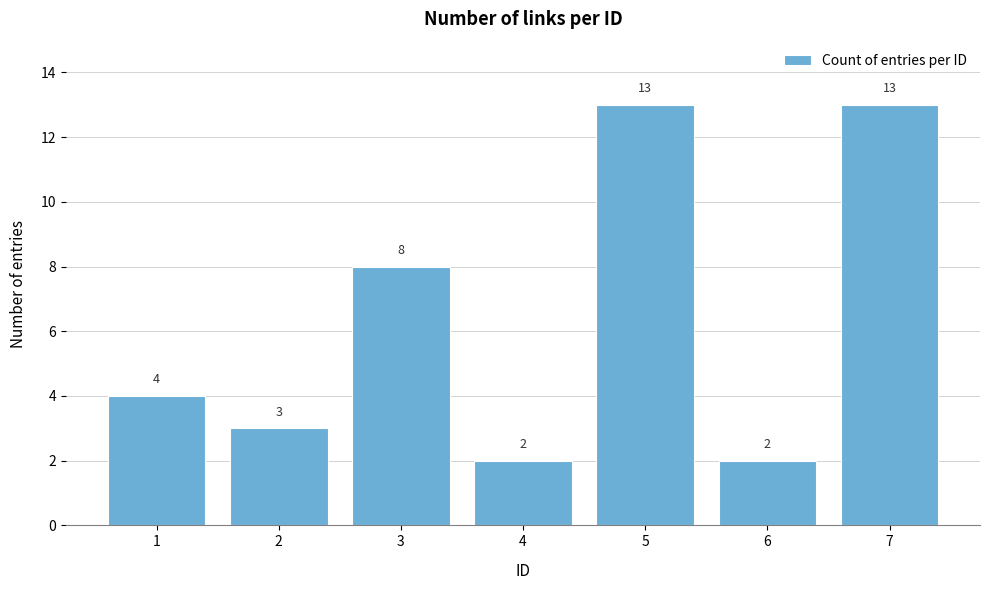

Reading left to right, what are all the values shown in this chart?

4	3	8	2	13	2	13